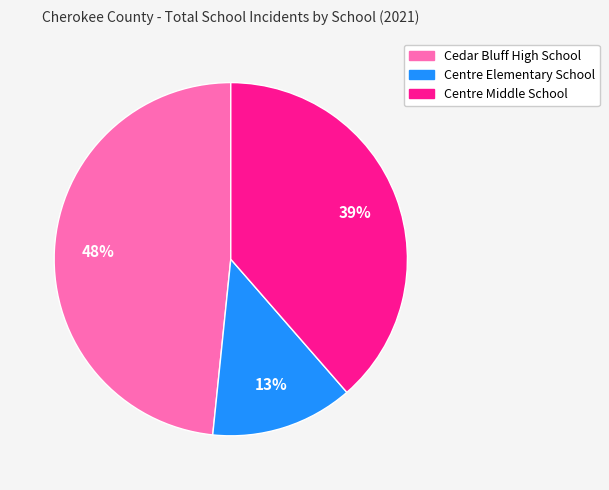

To the nearest percent, what is the combined percentage of Centre Elementary School and Cedar Bluff High School?

61%